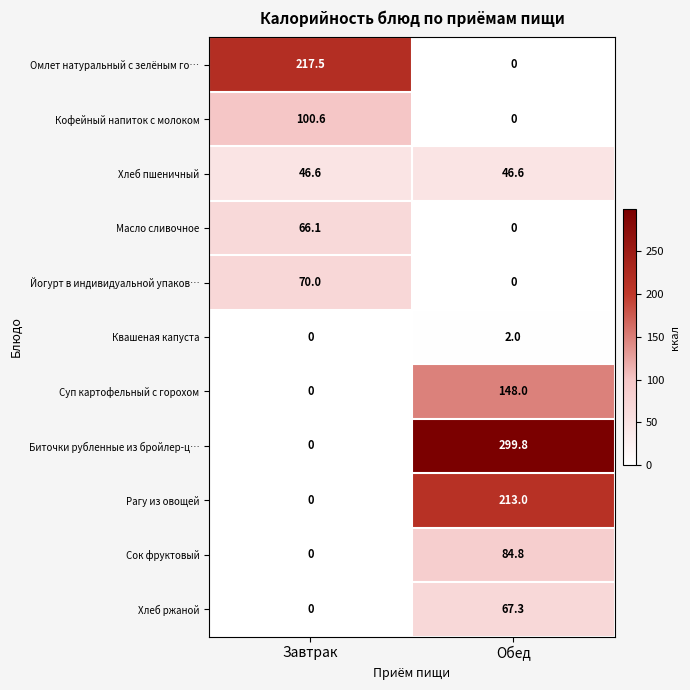

List the series in order of their peak value, lowest first.

Квашеная капуста, Хлеб пшеничный, Масло сливочное, Хлеб ржаной, Йогурт в индивидуальной упаков…, Сок фруктовый, Кофейный напиток с молоком, Суп картофельный с горохом, Рагу из овощей, Омлет натуральный с зелёным го…, Биточки рубленные из бройлер-ц…